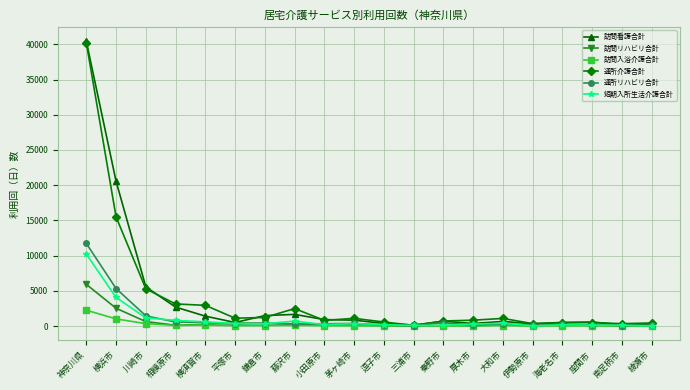

Where does the 通所リハビリ合計 series first go above 325?

神奈川県